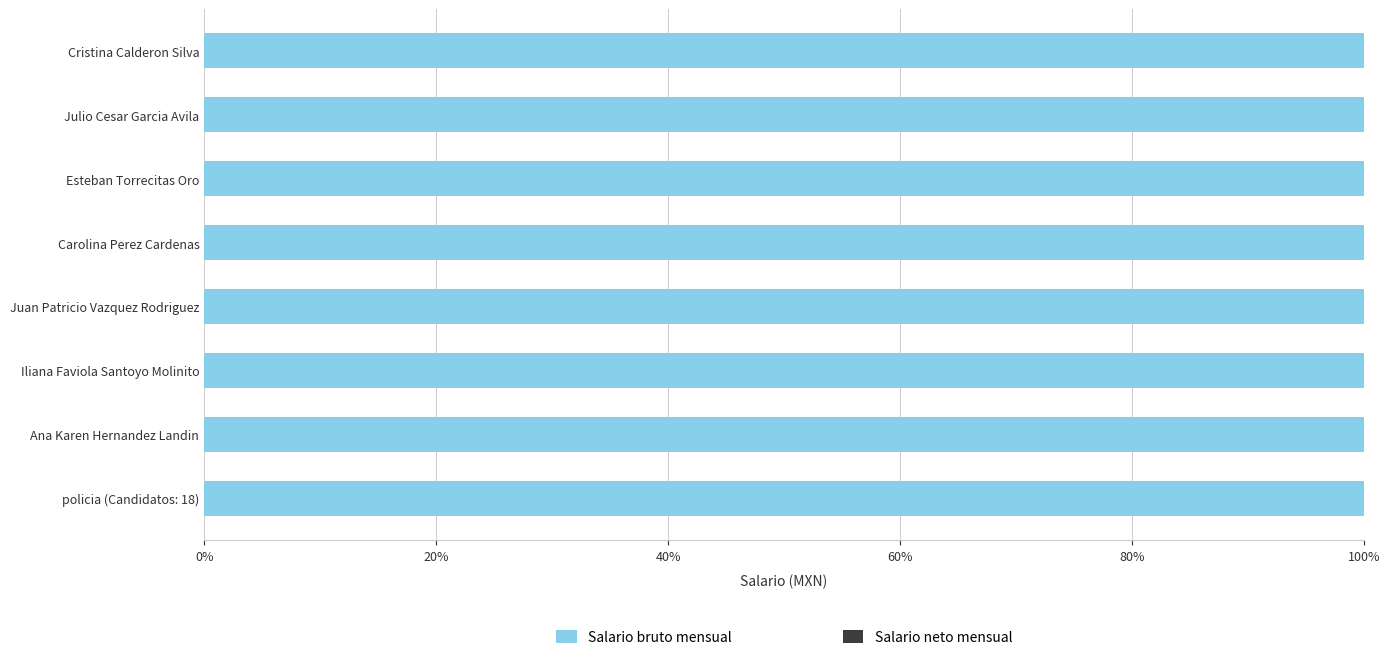

Reading left to right, list all the values displayed in this chart.

Salario bruto mensual: Cristina Calderon Silva=12179	Julio Cesar Garcia Avila=12179	Esteban Torrecitas Oro=12179	Carolina Perez Cardenas=12179	Juan Patricio Vazquez Rodriguez=12179	Iliana Faviola Santoyo Molinito=12179	Ana Karen Hernandez Landin=12179	policia (Candidatos: 18)=12179
Salario neto mensual: Cristina Calderon Silva=11268	Julio Cesar Garcia Avila=11268	Esteban Torrecitas Oro=11268	Carolina Perez Cardenas=11268	Juan Patricio Vazquez Rodriguez=11268	Iliana Faviola Santoyo Molinito=11268	Ana Karen Hernandez Landin=11268	policia (Candidatos: 18)=11268